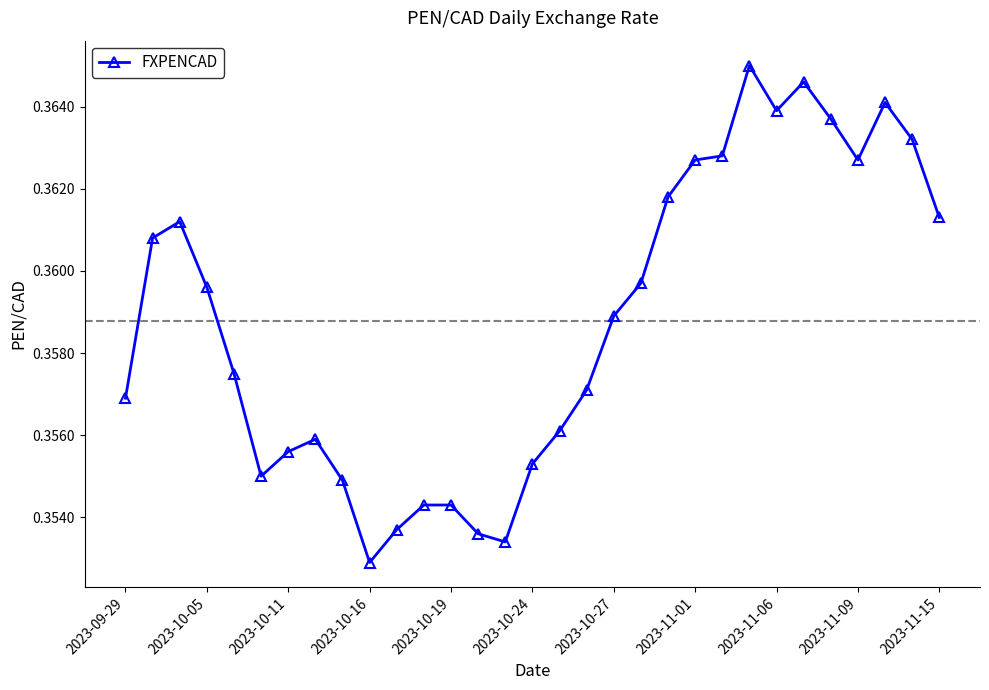

True or false: the data has more than 2 interior local peaks.

True